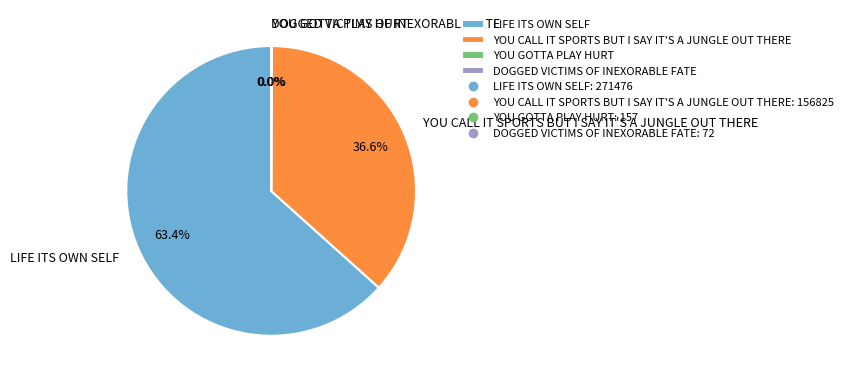

What percentage is NOT represented by LIFE ITS OWN SELF?

36.6%